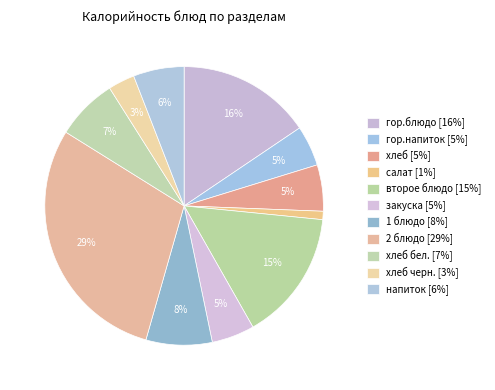

Count the number of slices in the pie.

11